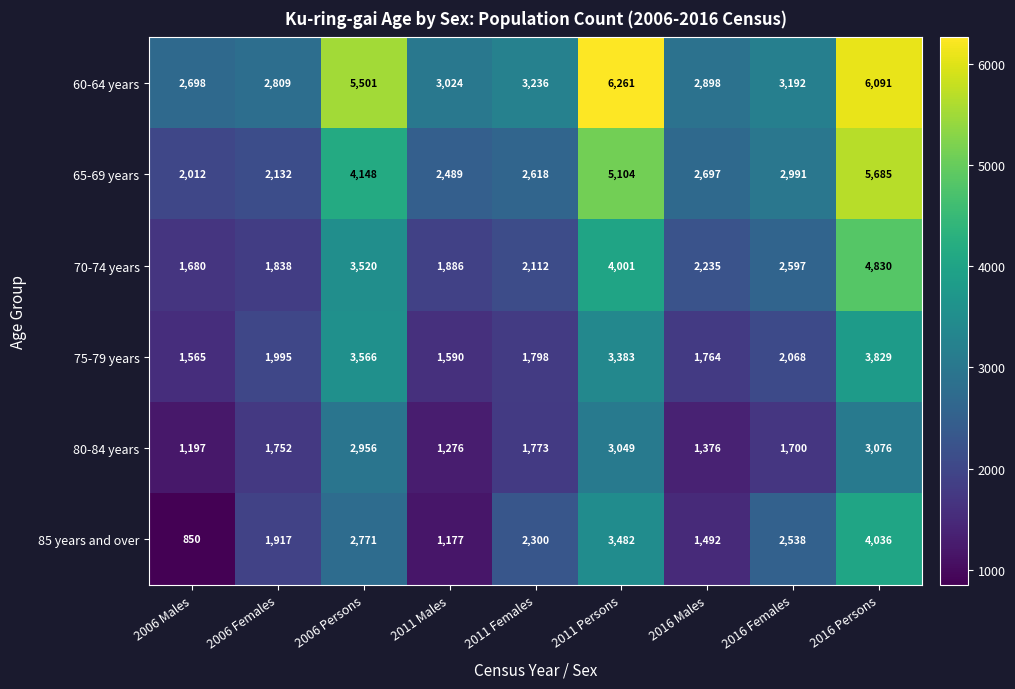

Which category has the highest value across all series?

2011 Persons